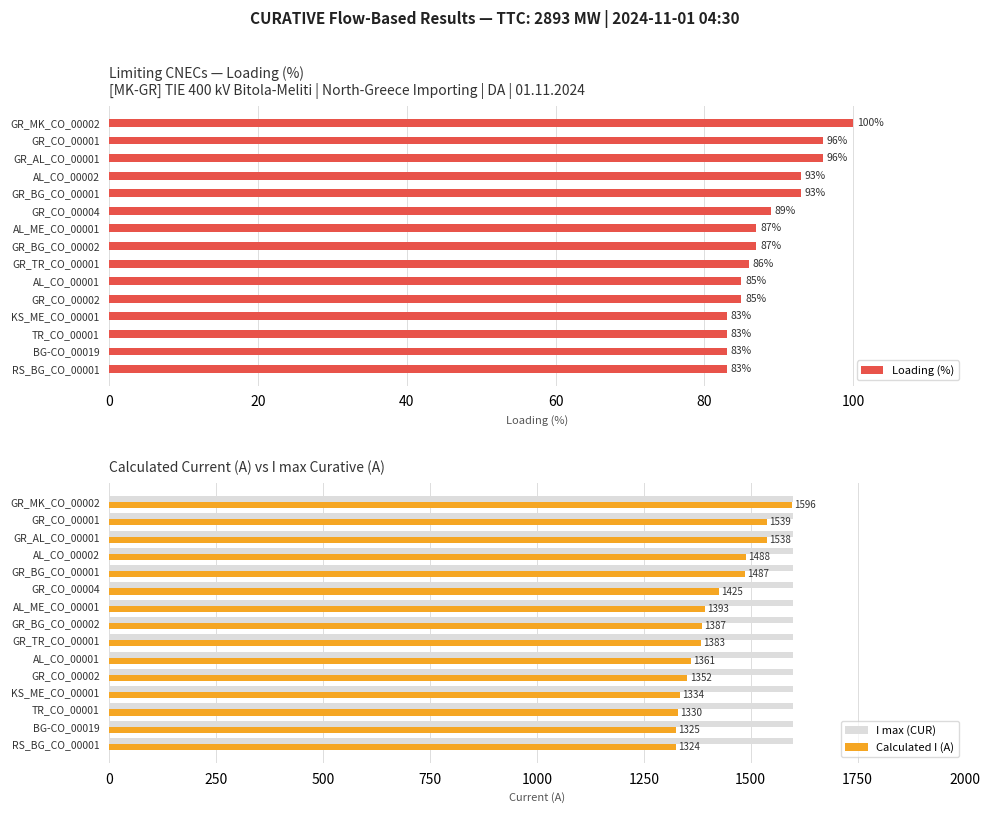

Is it true that Calculated I (A) equals 2117.7 at GR_CO_00004?

False